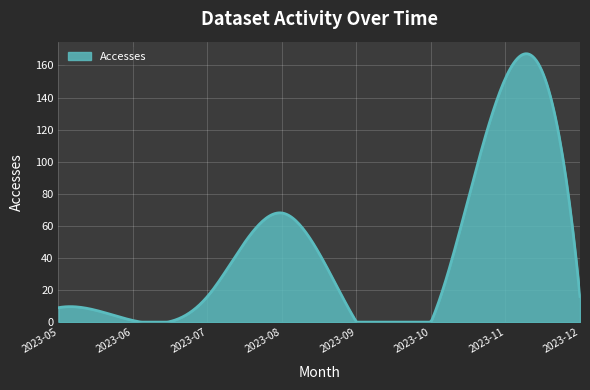

Is this an area chart (filled region under the line)?

Yes